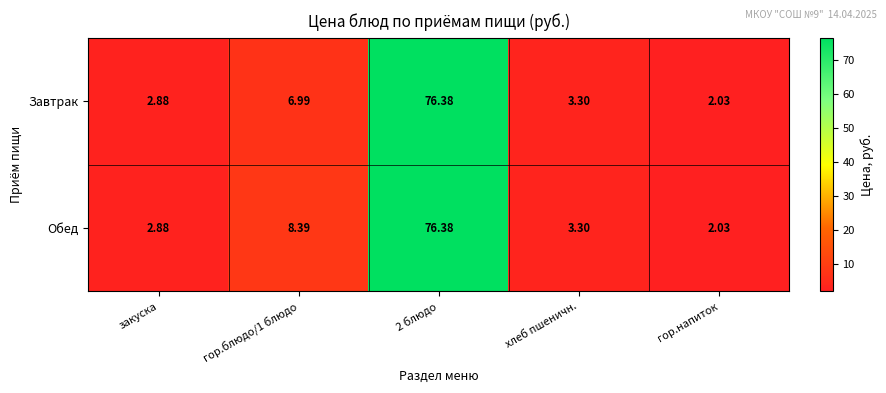

Which category has the lowest value in the Завтрак series?

гор.напиток